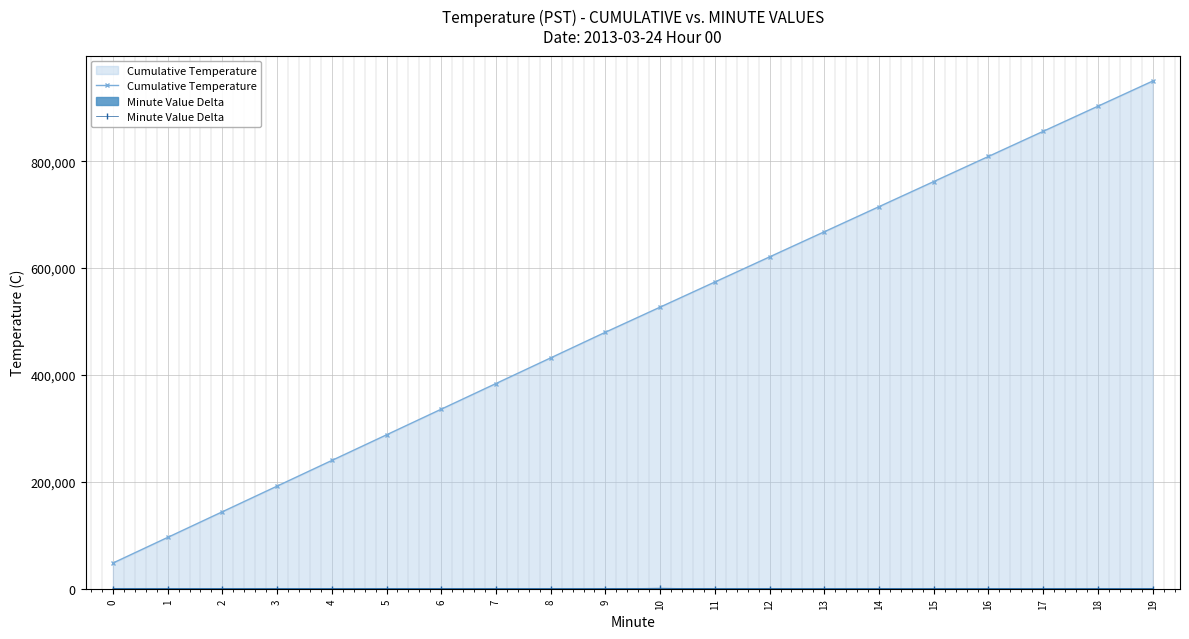

Rank the series at 4 from highest to lowest value.

Cumulative Temperature, Minute Value Delta